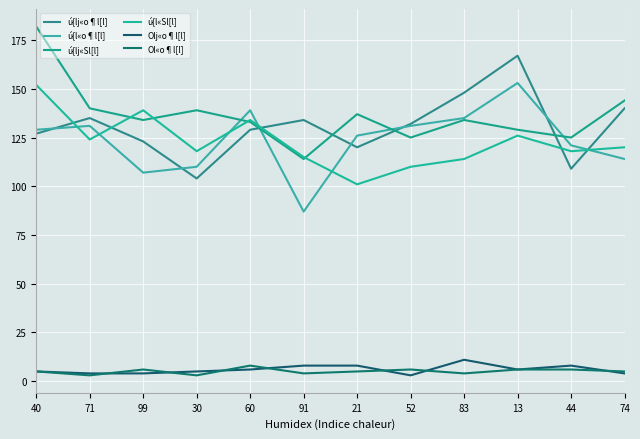

After their last crossing, which series has the higher values: ú{lj«o¶l[l] or ú{l«Sl[l]?

ú{lj«o¶l[l]